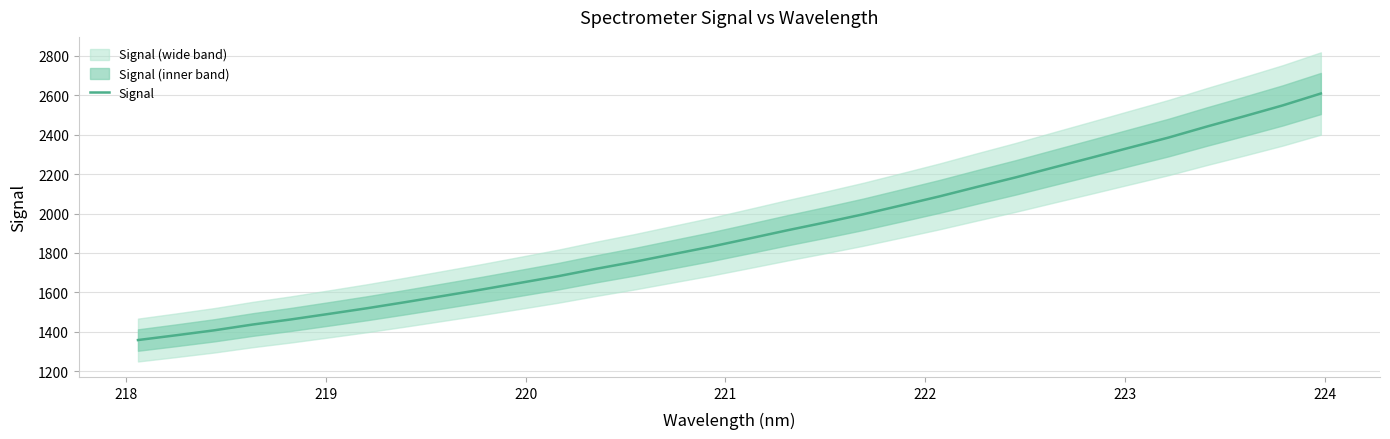

What is the minimum value for Signal?

1358.5